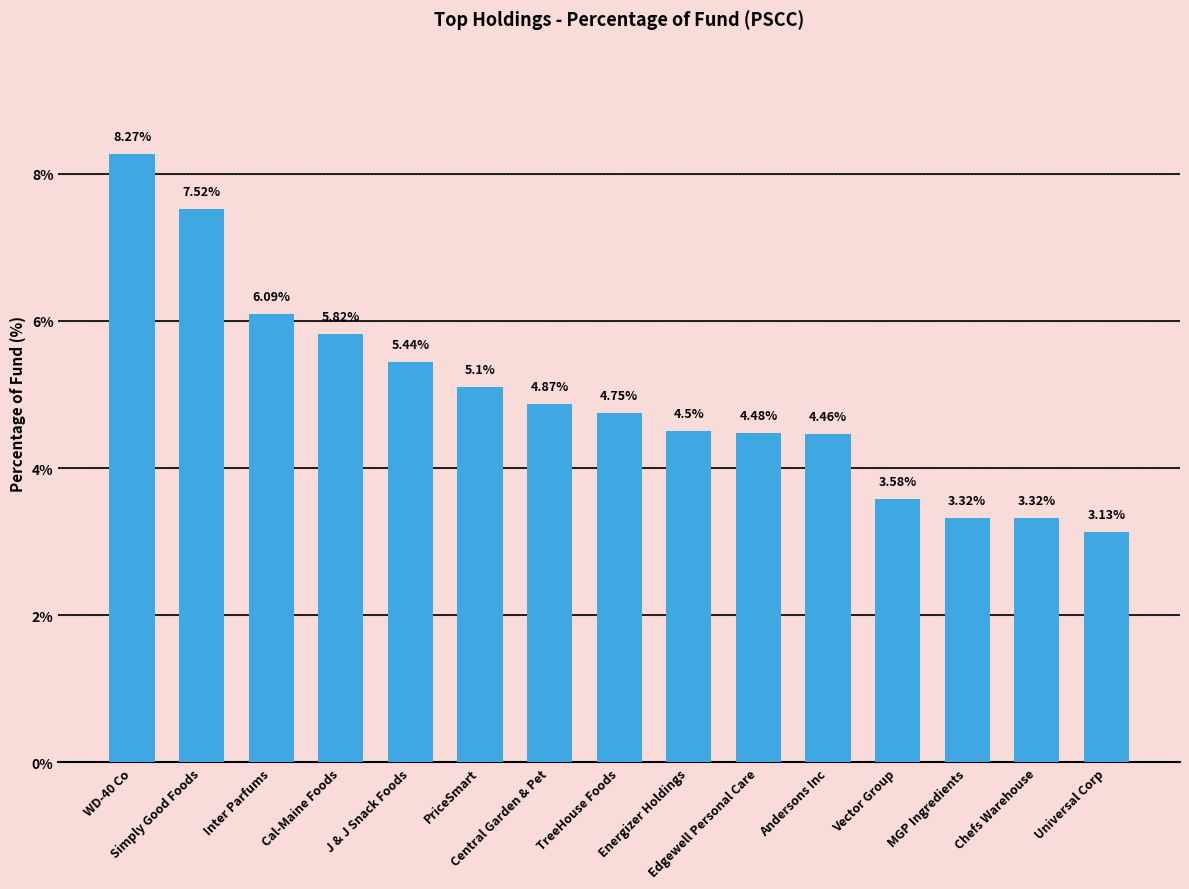

What value does the data have at Simply Good Foods?

7.5